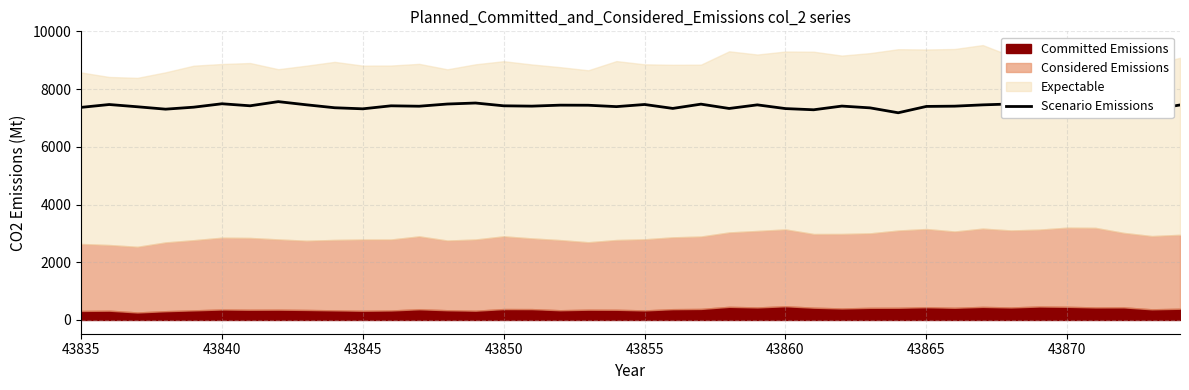

What is the minimum value for Scenario Emissions?

7181